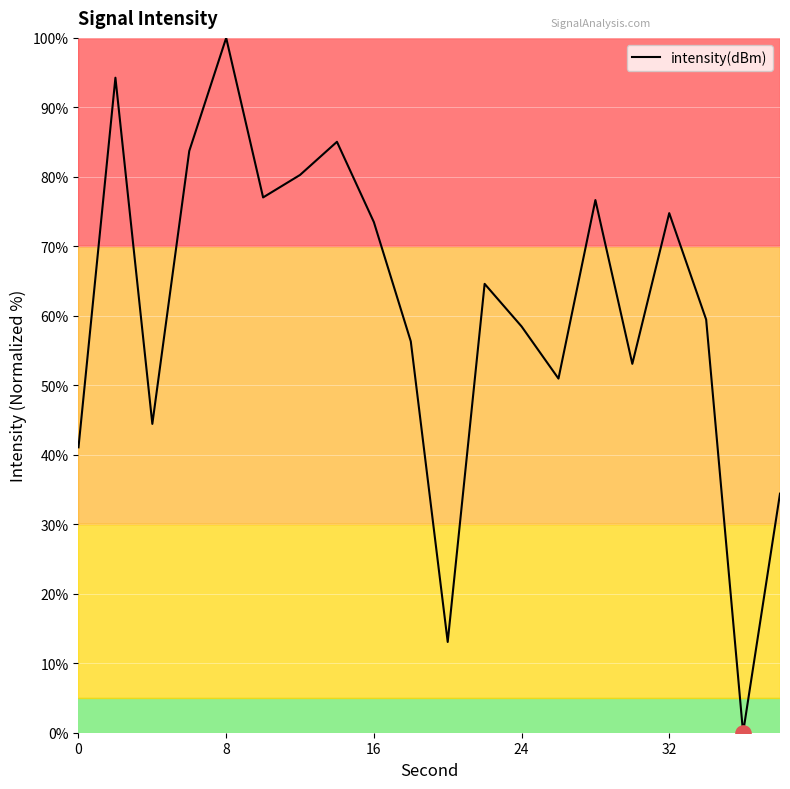

What is the difference between the maximum and minimum values?

100.0